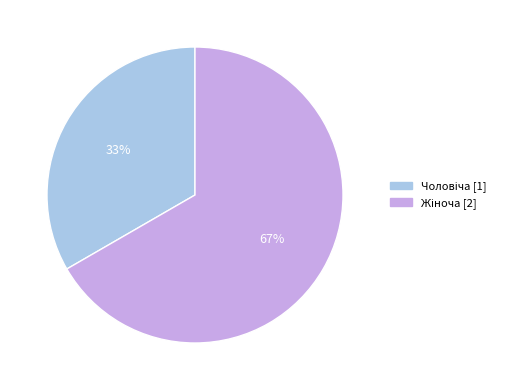

To the nearest percent, what is the average slice percentage?

50%